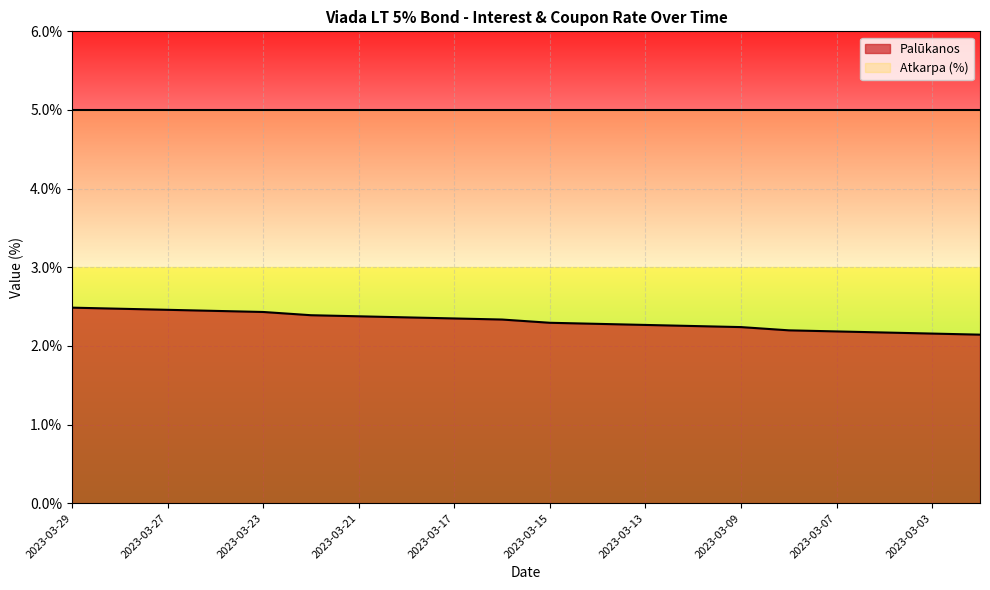

What is the value of the 5th point from the left?

2.4